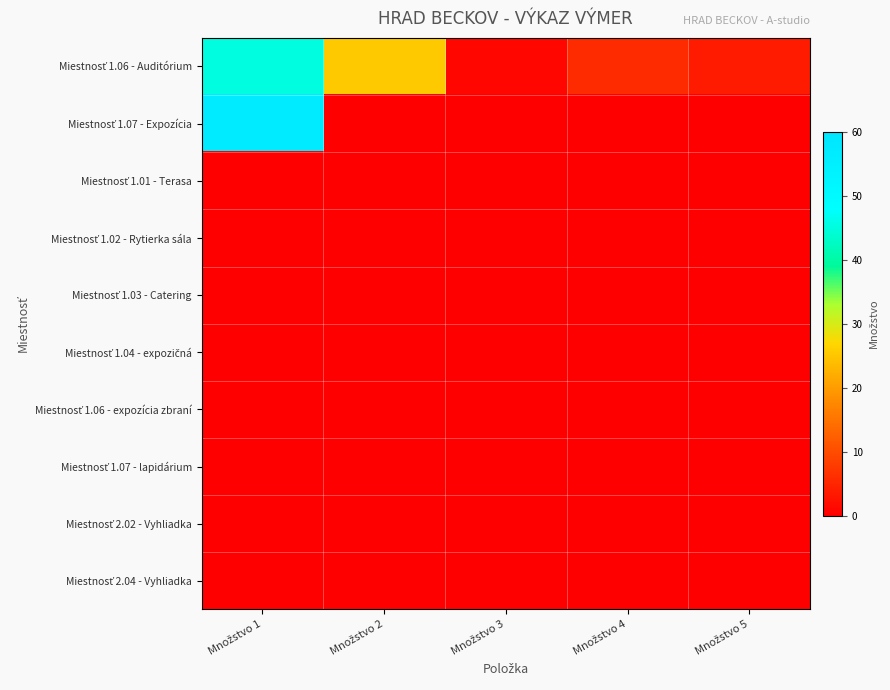

At which category is the sum across all series the highest?

Množstvo 1